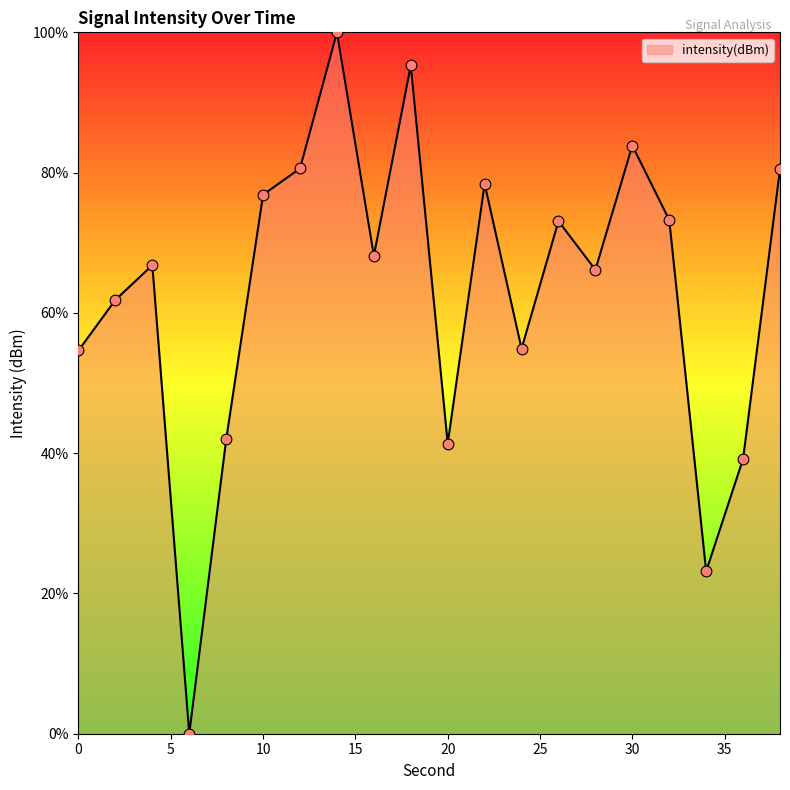

What is the difference between the maximum and minimum values?

100.0